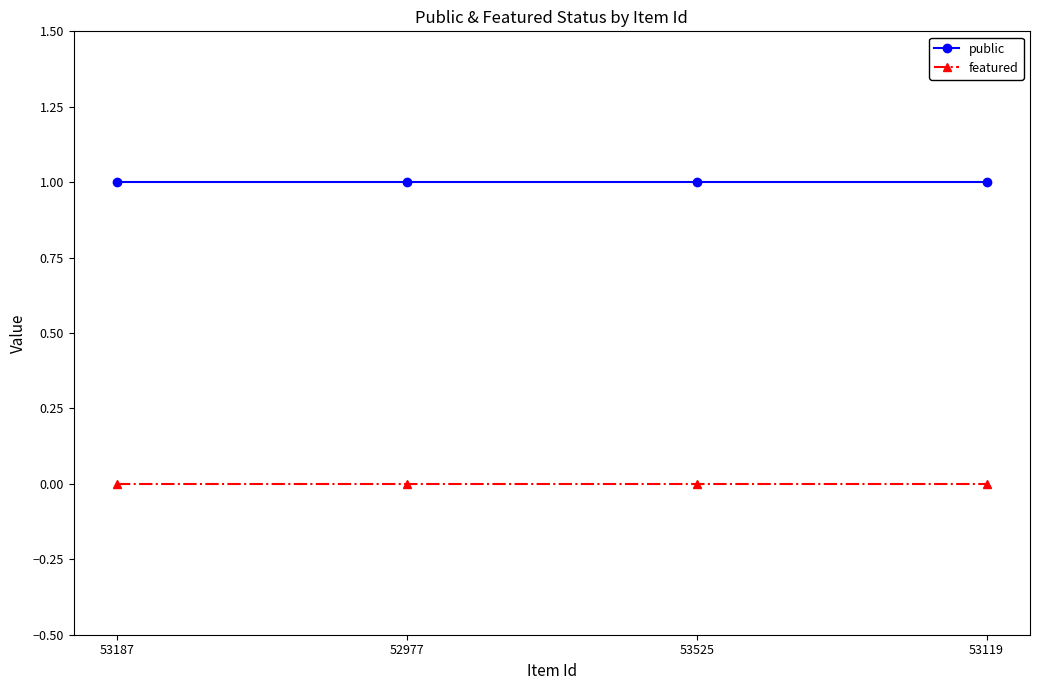

What is the label of the 4th point from the left?

53119